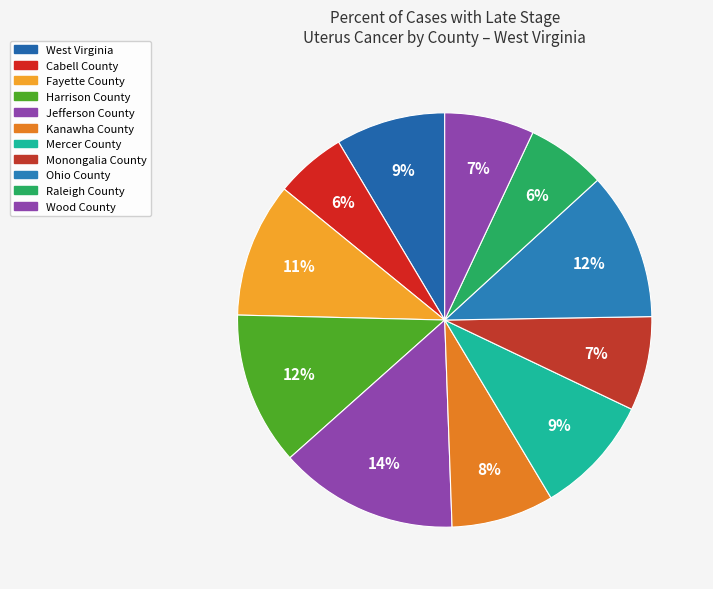

To the nearest percent, what portion does Monongalia County represent?

7%